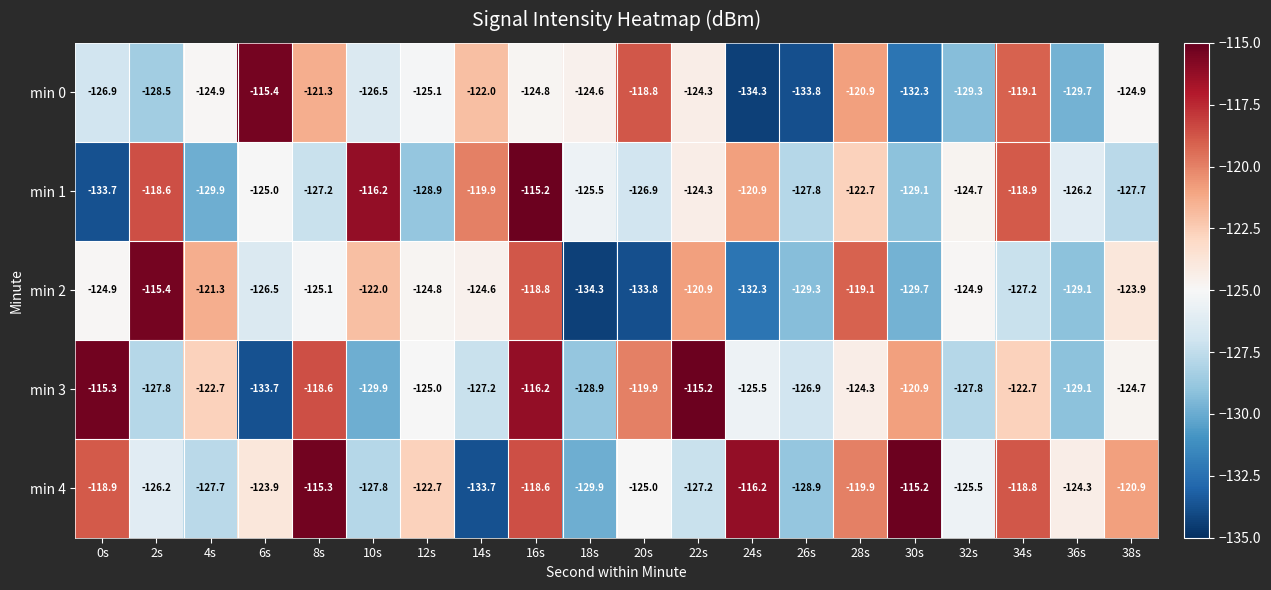

The min 3 series shows -129.9 at 10s. True or false?

True